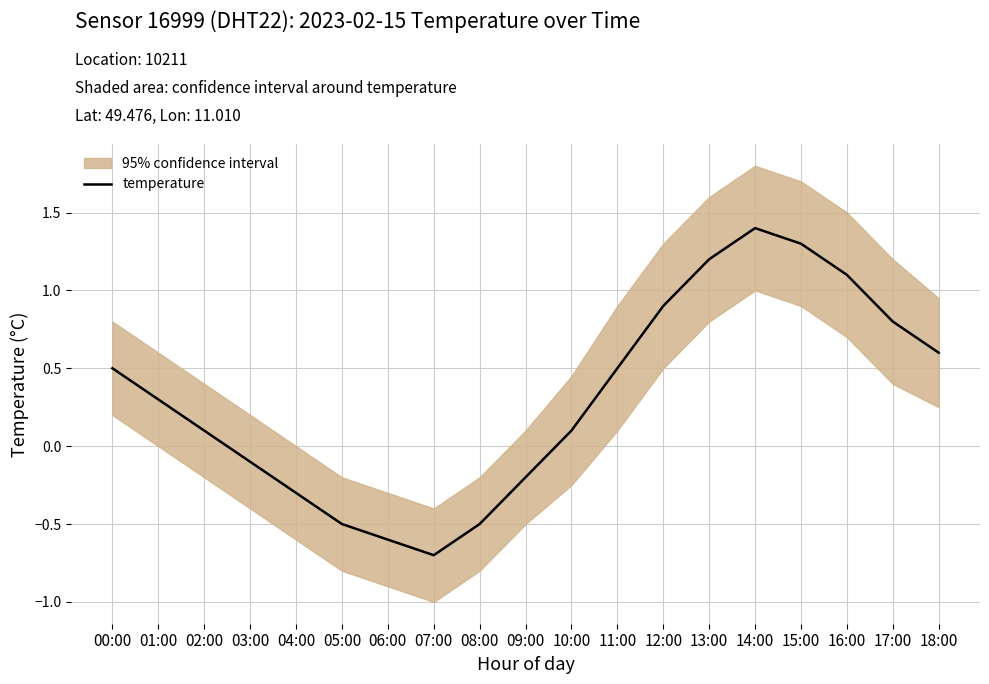

What is the maximum value shown in the chart?

1.4